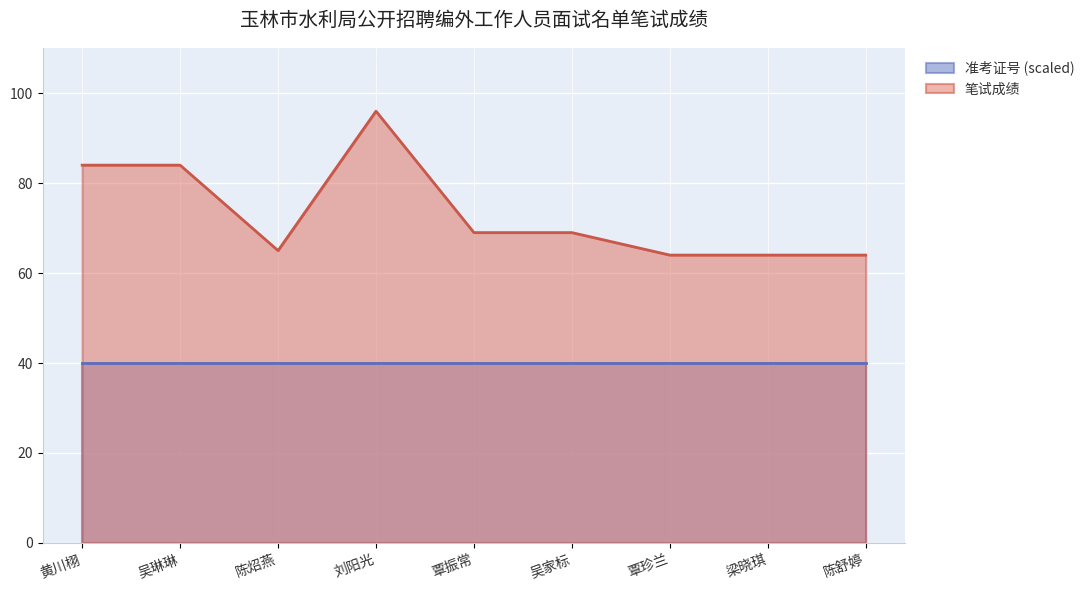

At which category does the chart reach its minimum across all series?

黄川栩